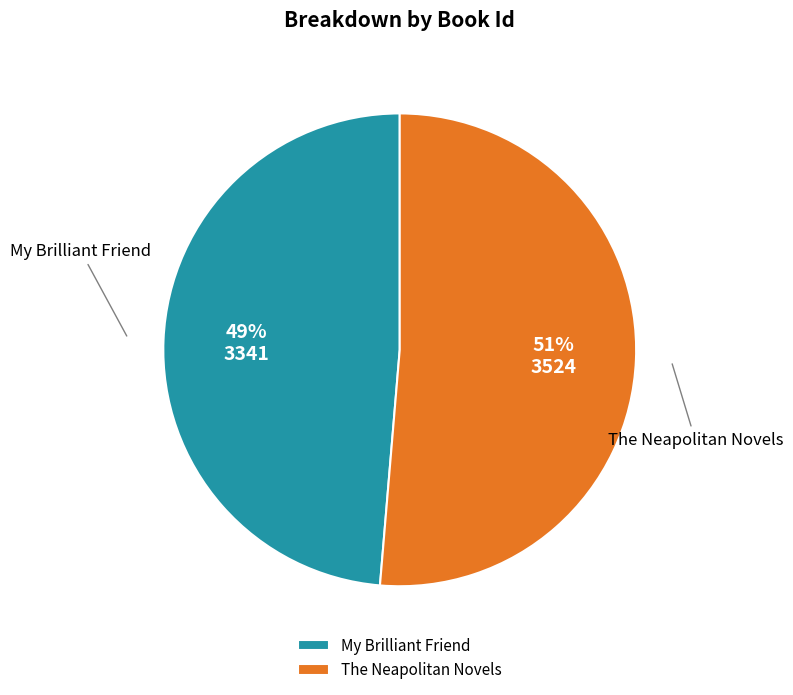

To the nearest percent, what percentage of the pie is The Neapolitan Novels?

51%